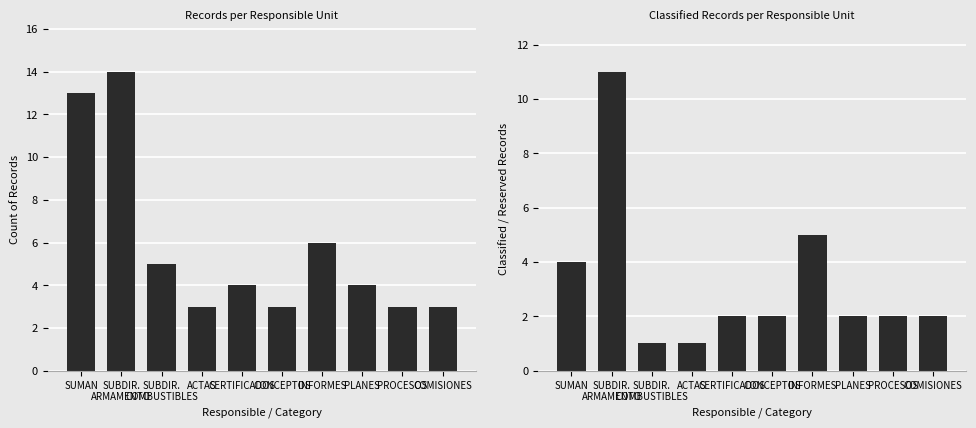

The value of Count of Records at COMISIONES is 3. True or false?

True